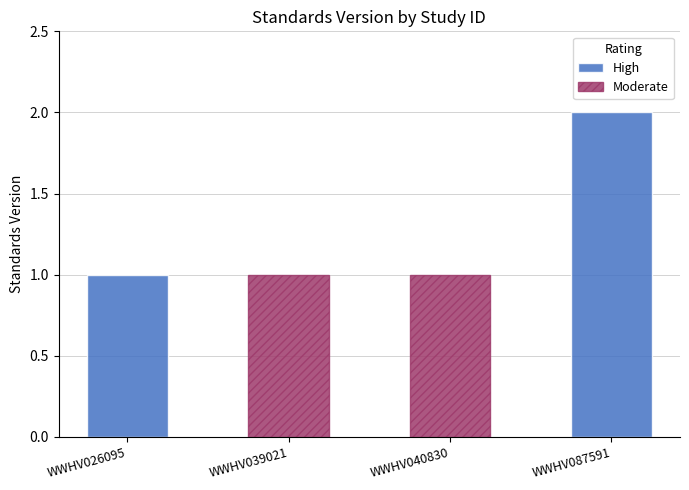

Rank the categories by value from lowest to highest.

WWHV026095, WWHV039021, WWHV040830, WWHV087591